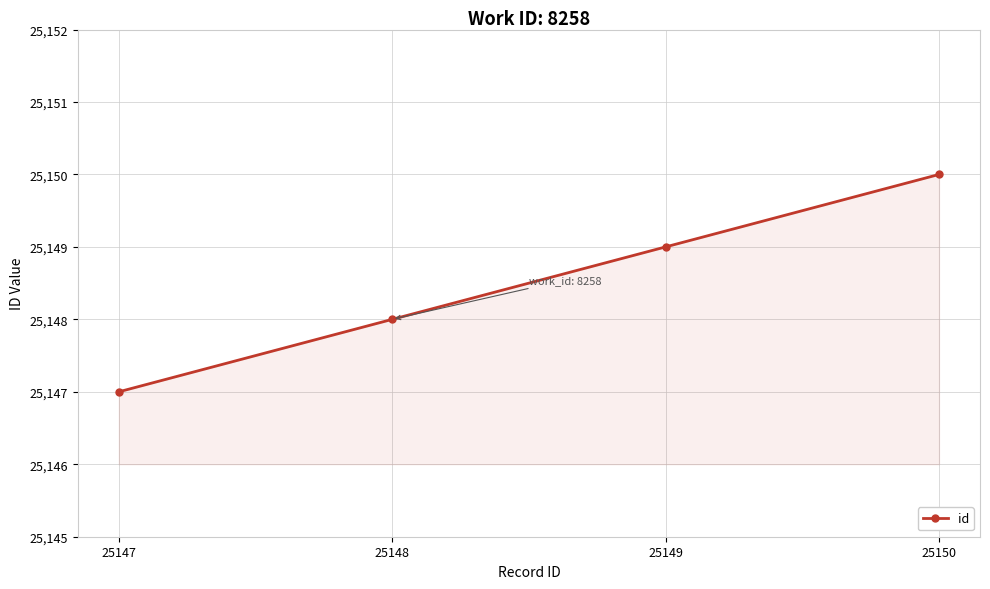

Reading right to left, extract all data points from this chart.

25150=25150	25149=25149	25148=25148	25147=25147